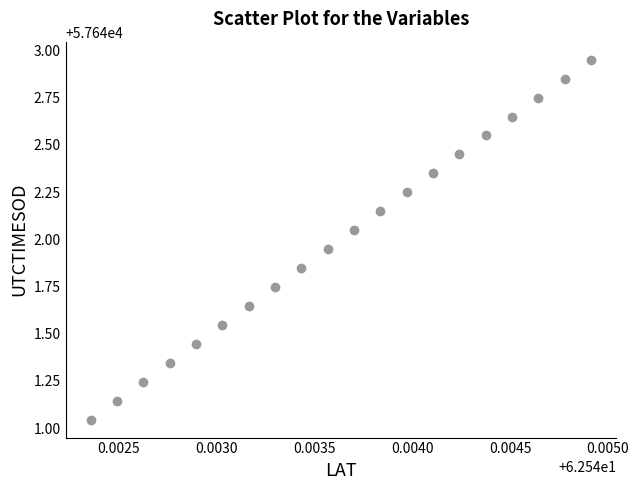

What is the range of Y values (max minus min)?

1.9